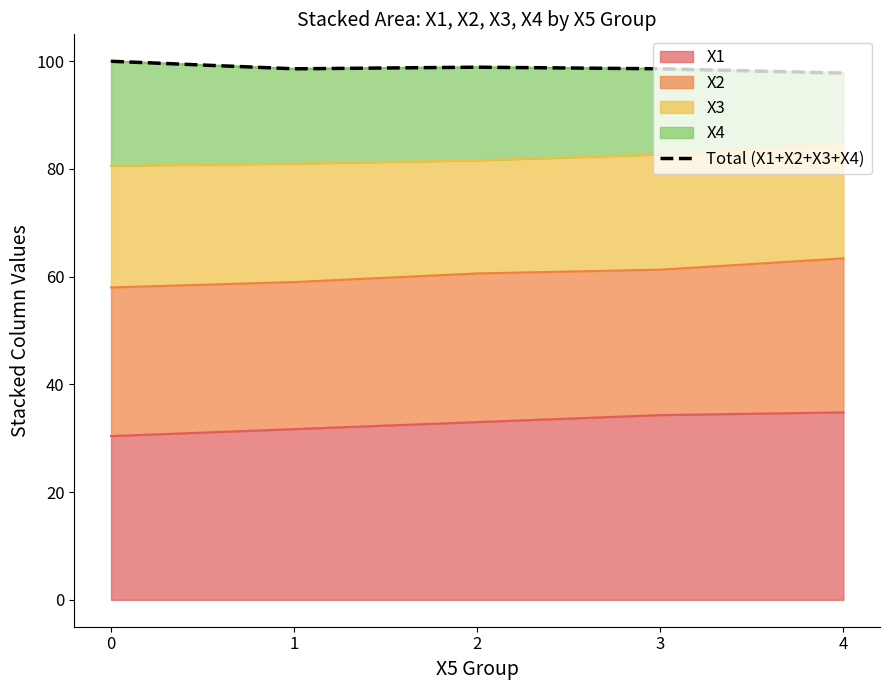

How many data points does each series have?

5